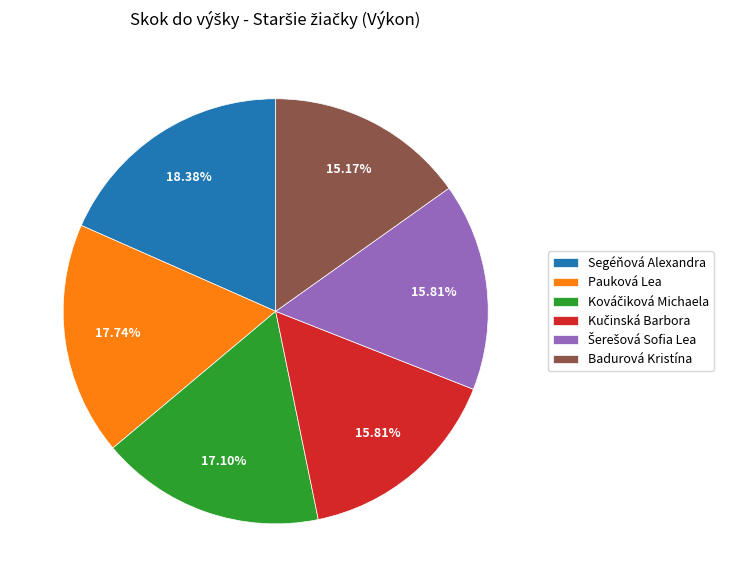

Approximately how many times larger is the value at Badurová Kristína compared to Pauková Lea?

0.9